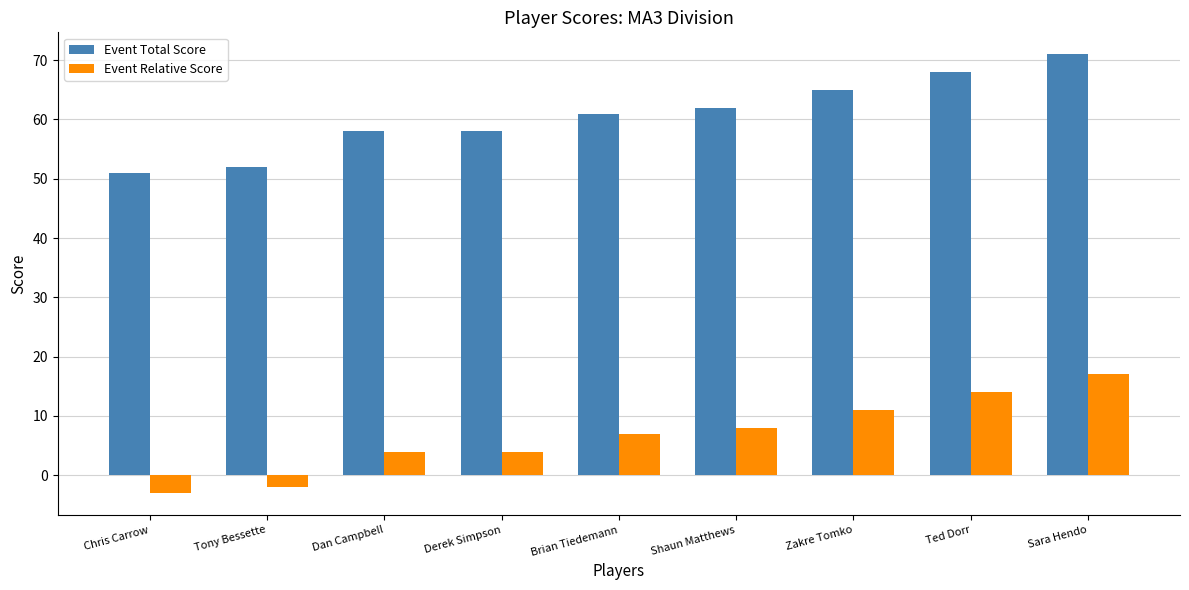

What is the label of the 4th bar from the left?

Derek Simpson